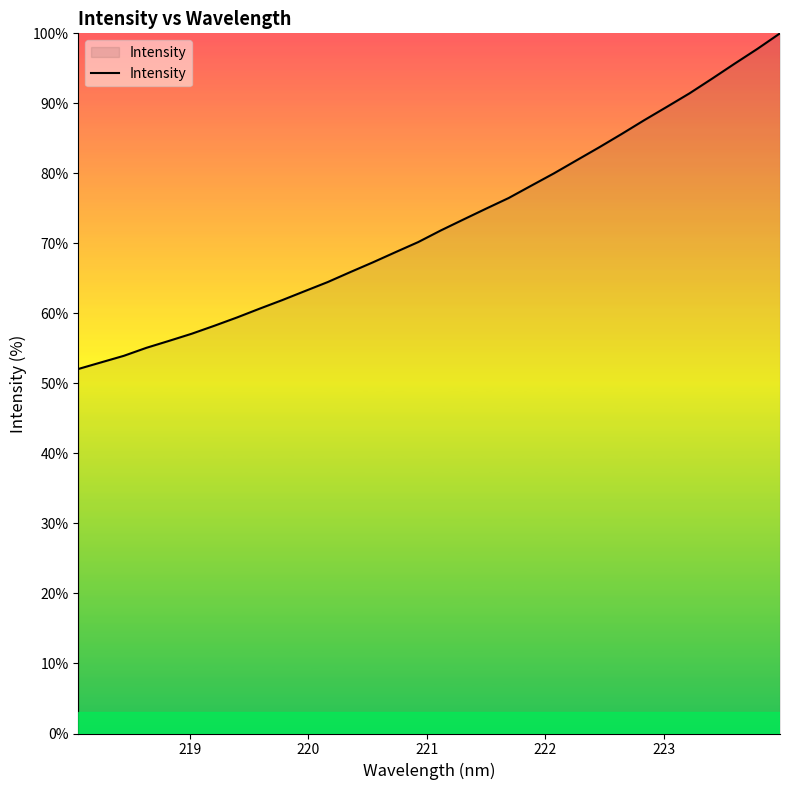

What is the greatest value displayed?

100.0